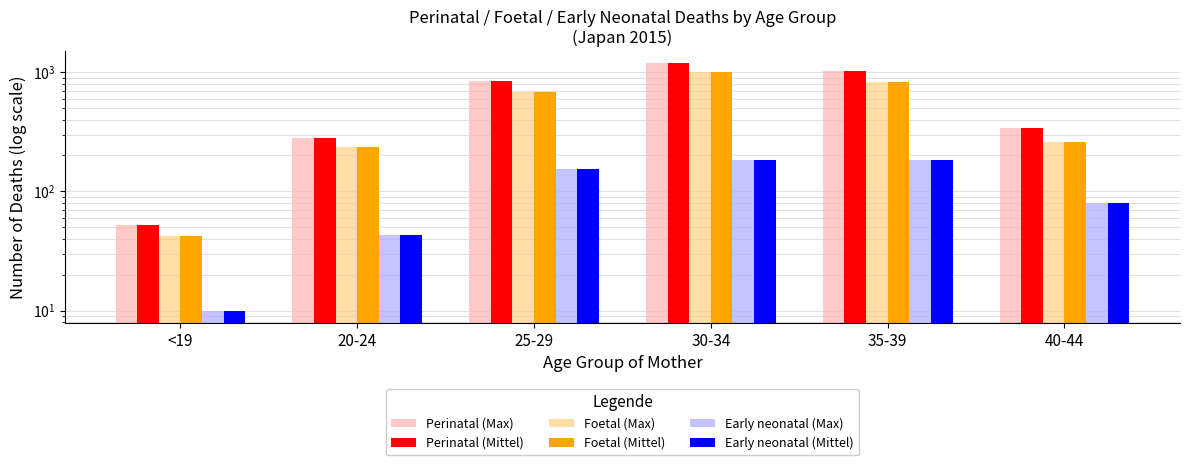

What is the label of the 3rd bar from the left?

25-29